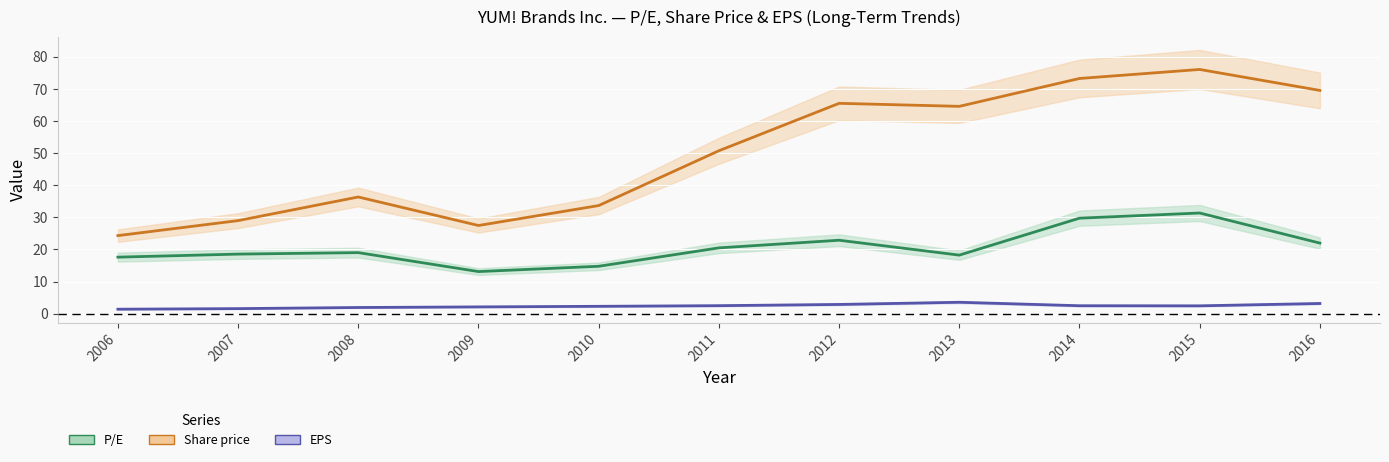

True or false: P/E has more than 2 interior local peaks.

True